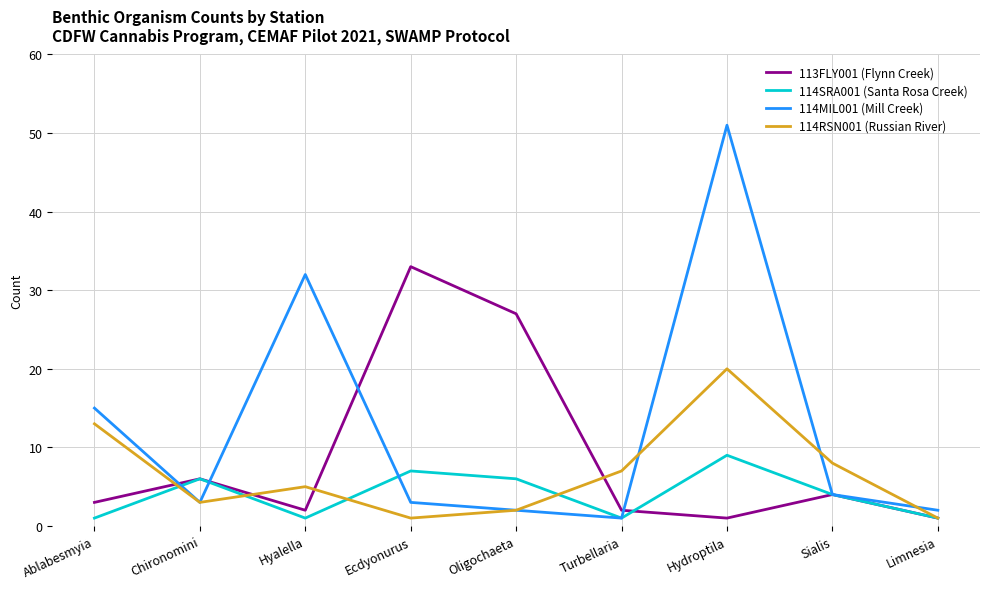

Where does the 114RSN001 (Russian River) series first go above 5?

Ablabesmyia